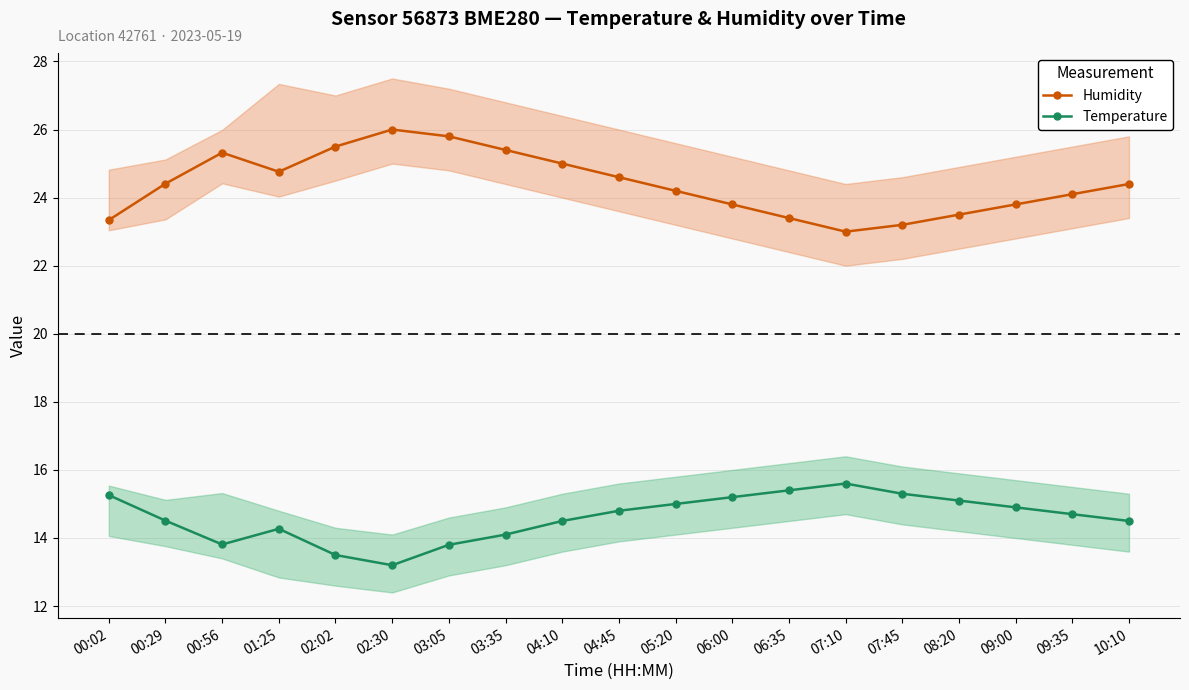

The Humidity series shows 24.1 at 09:35. True or false?

True